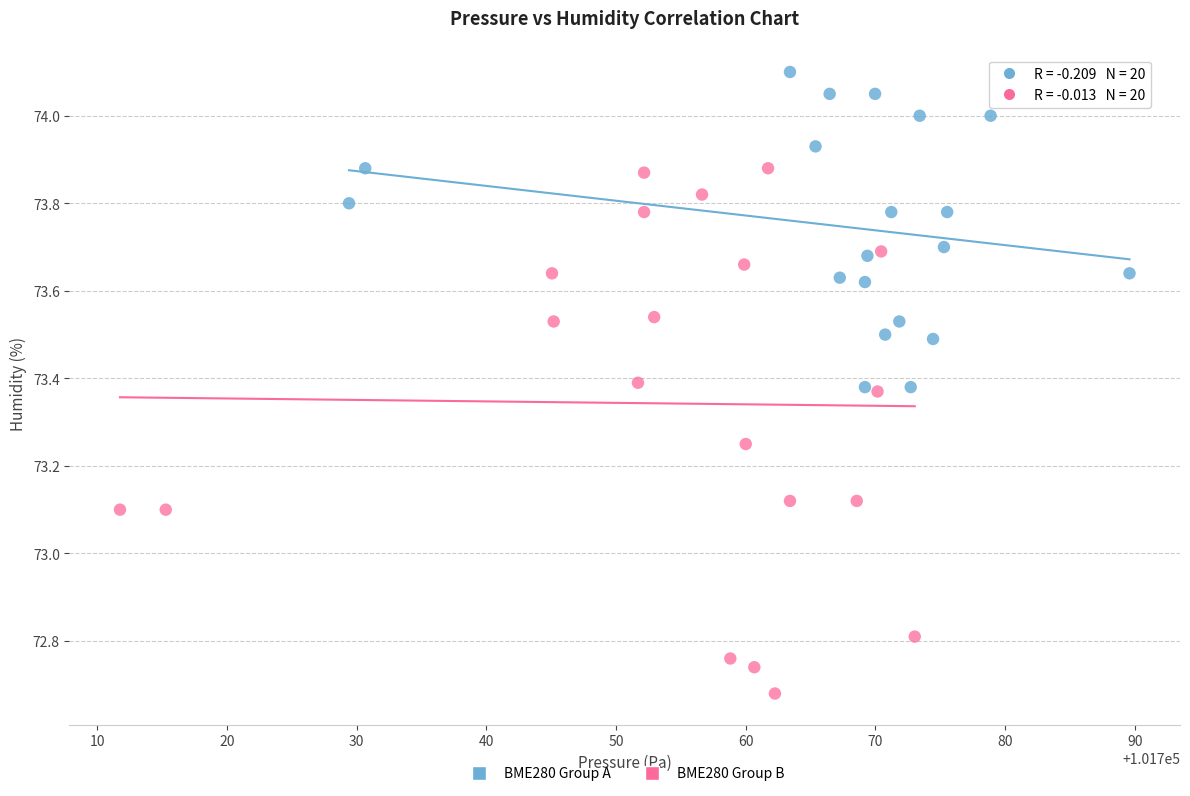

Which series contains the lowest Y value?

BME280 Group B